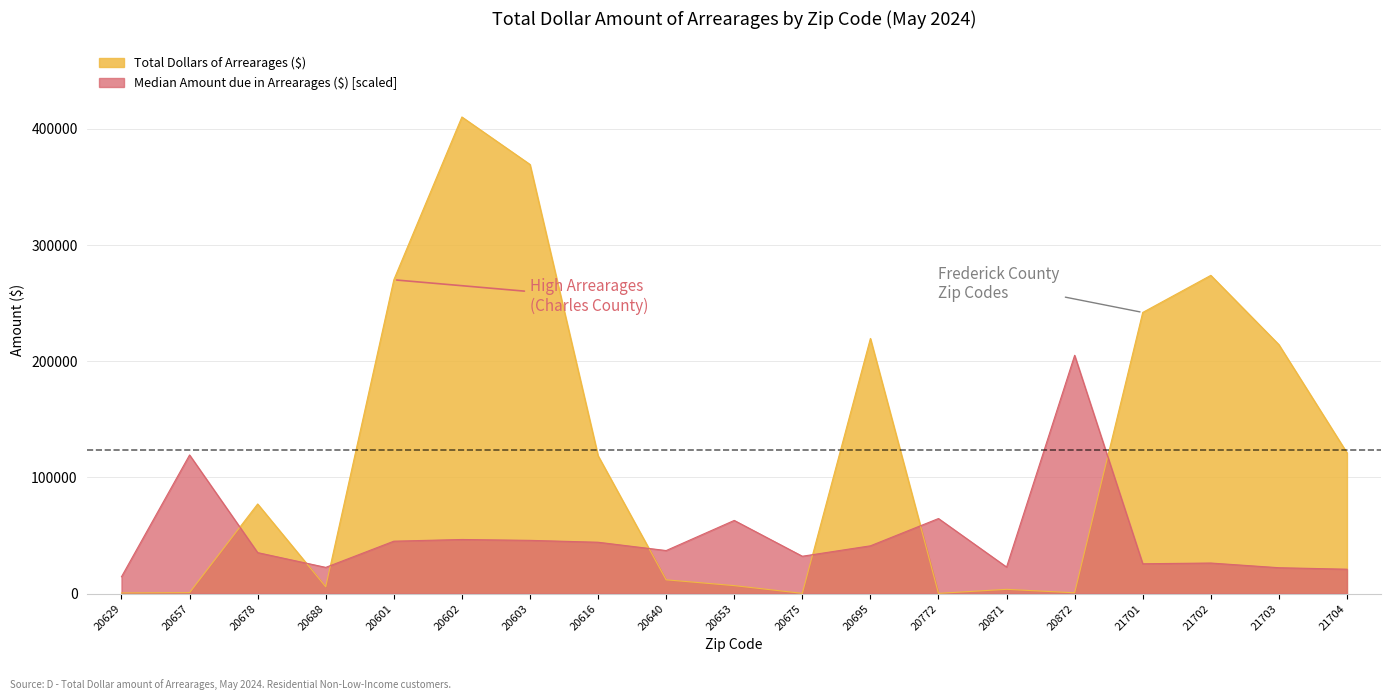

True or false: Median Amount due in Arrearages ($) has more than 0 points higher than both neighbors.

True